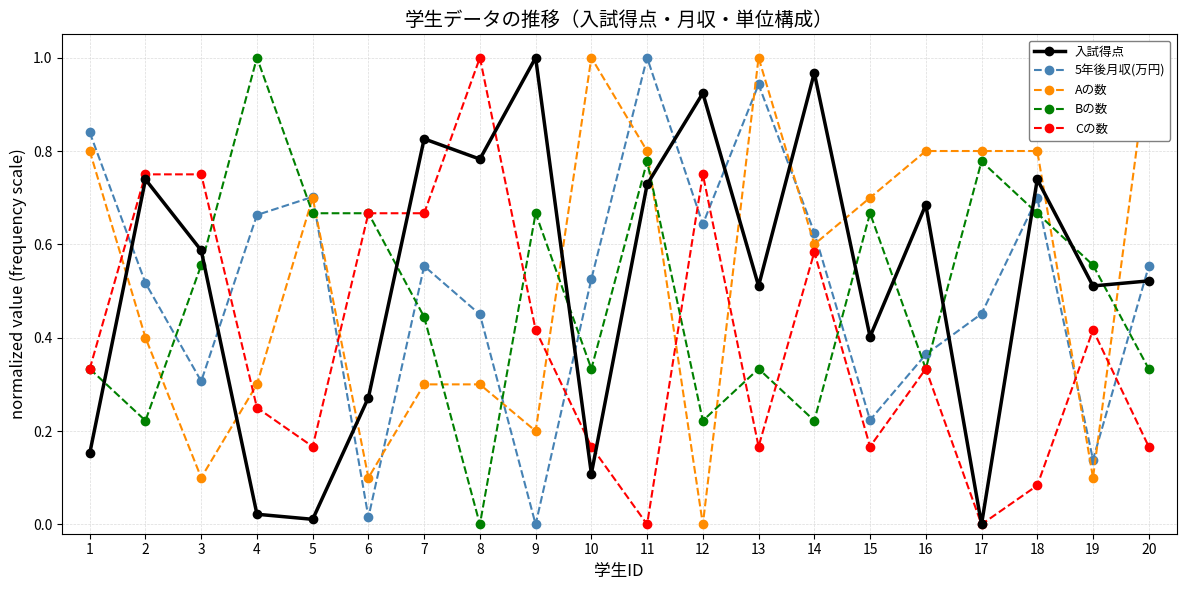

How many interior local valleys does the Bの数 series have?

6